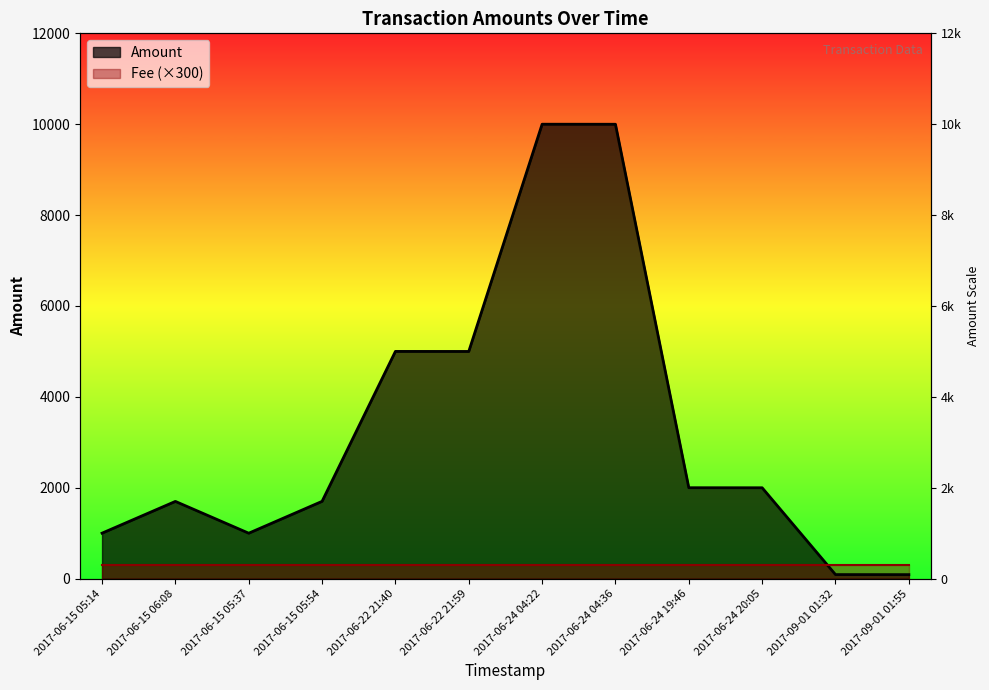

True or false: the data has more than 2 interior local peaks.

True